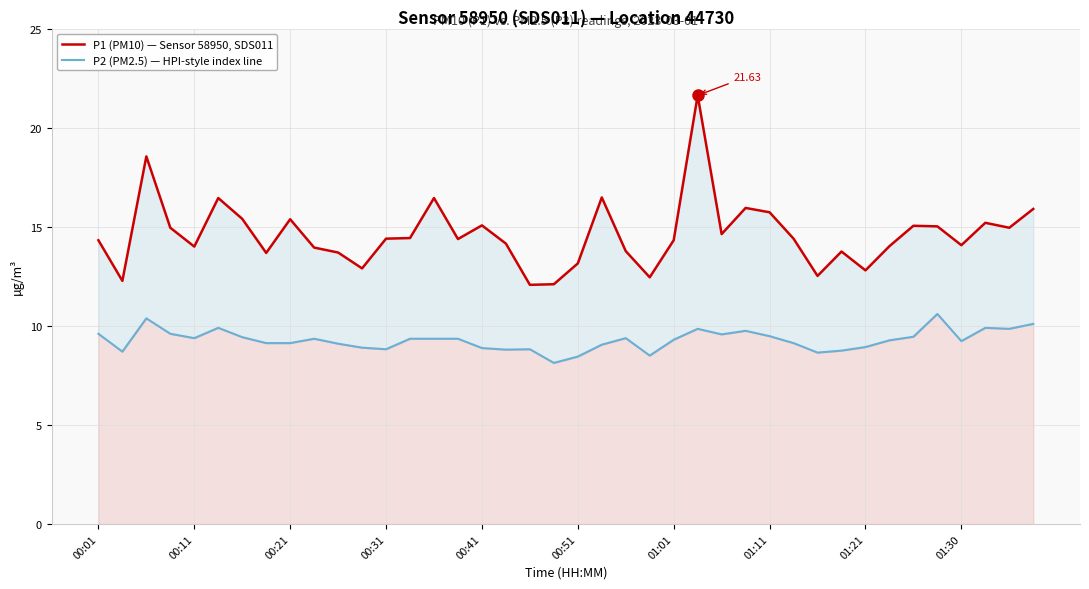

The value of P2 (PM2.5) — HPI-style index line at 30 is 8.7. True or false?

True